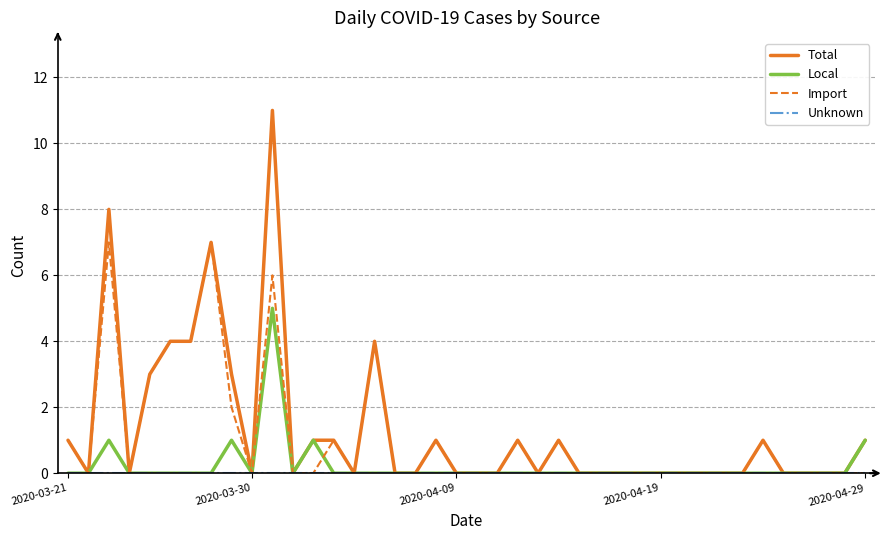

Which series has the widest spread of values?

Total